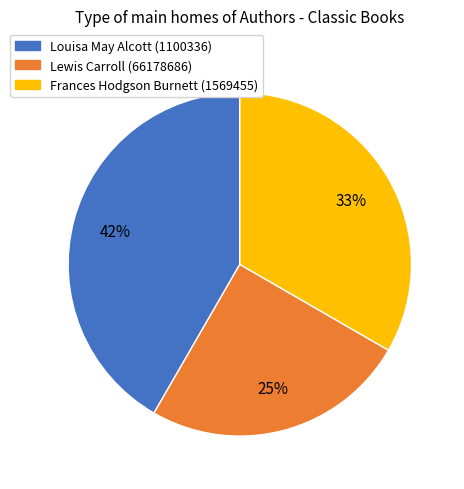

To the nearest percent, what is the difference between the largest and smallest slice percentages?

17%